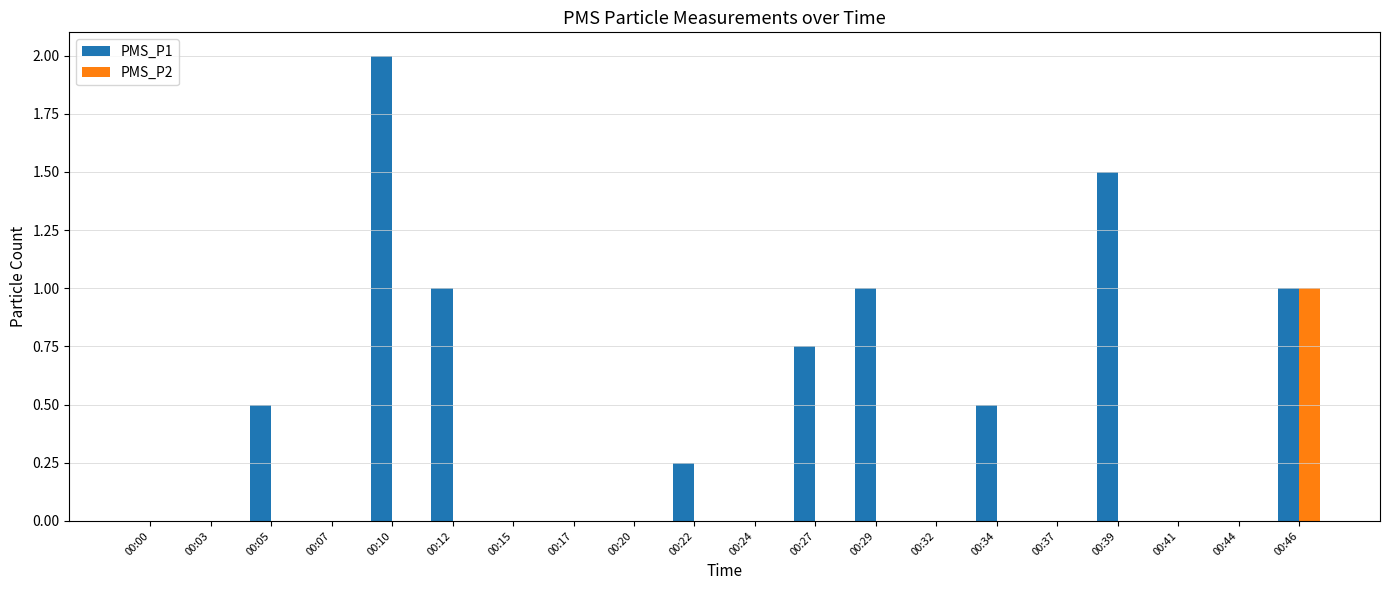

Which series changed the most between 00:05 and 00:32?

PMS_P1